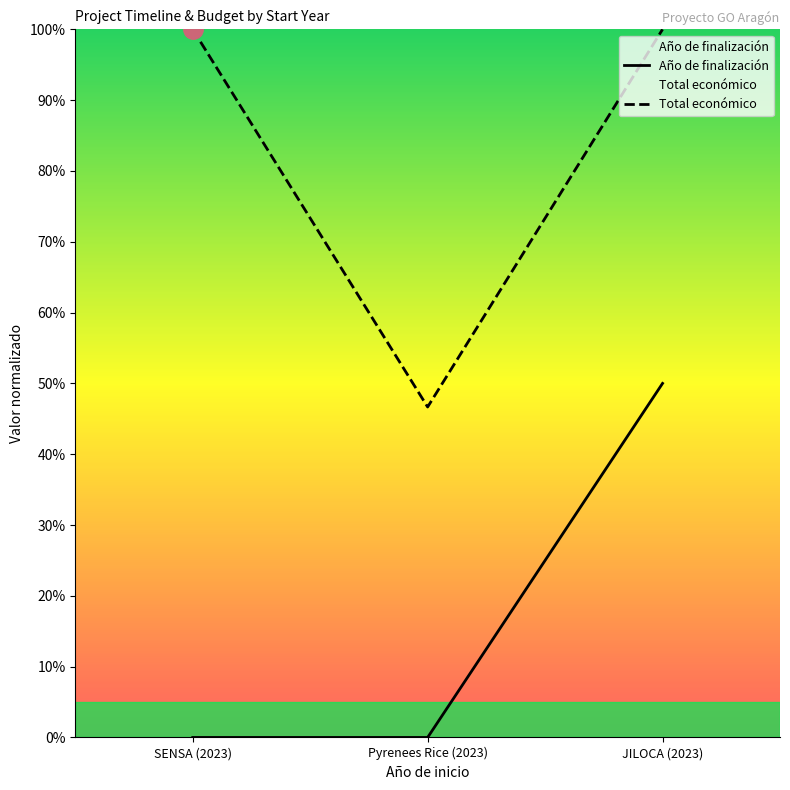

What is the difference between the Año de finalización values at JILOCA (2023) and Pyrenees Rice (2023)?

0.5